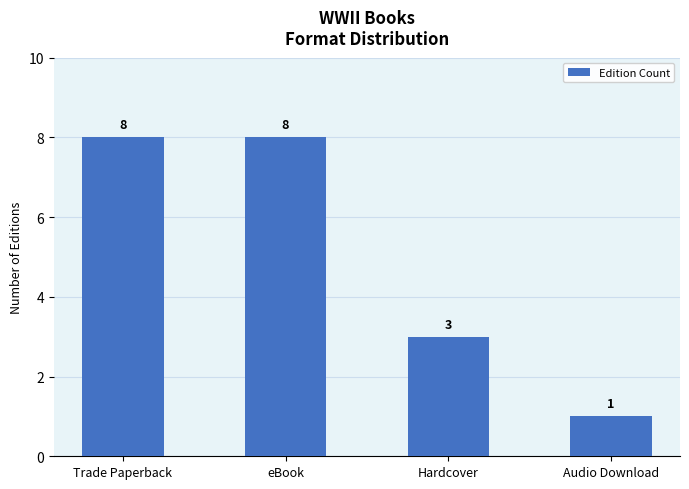

Reading left to right, transcribe all the data shown in this chart.

Trade Paperback=8	eBook=8	Hardcover=3	Audio Download=1